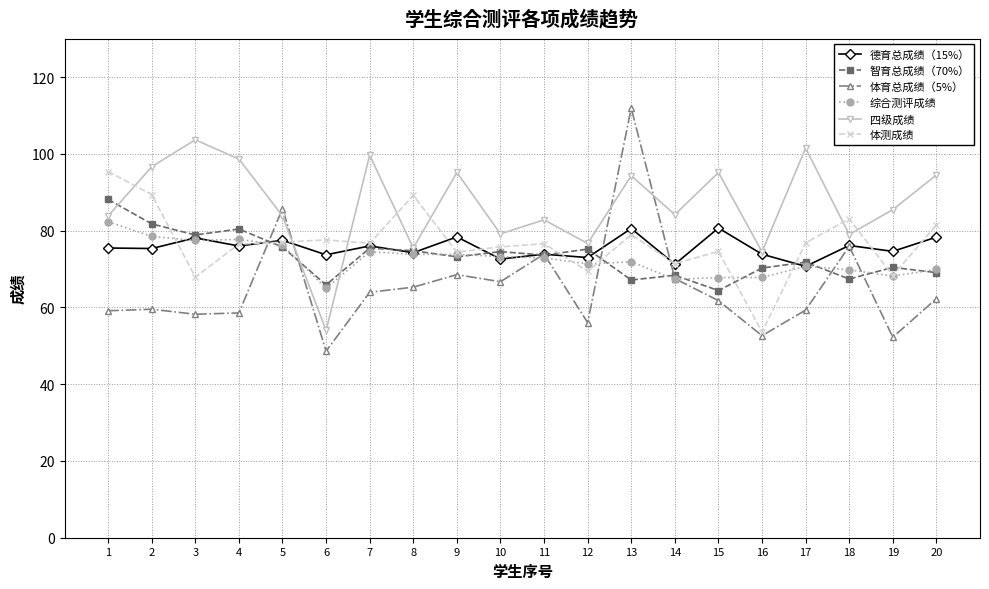

At which category is the sum across all series the highest?

13